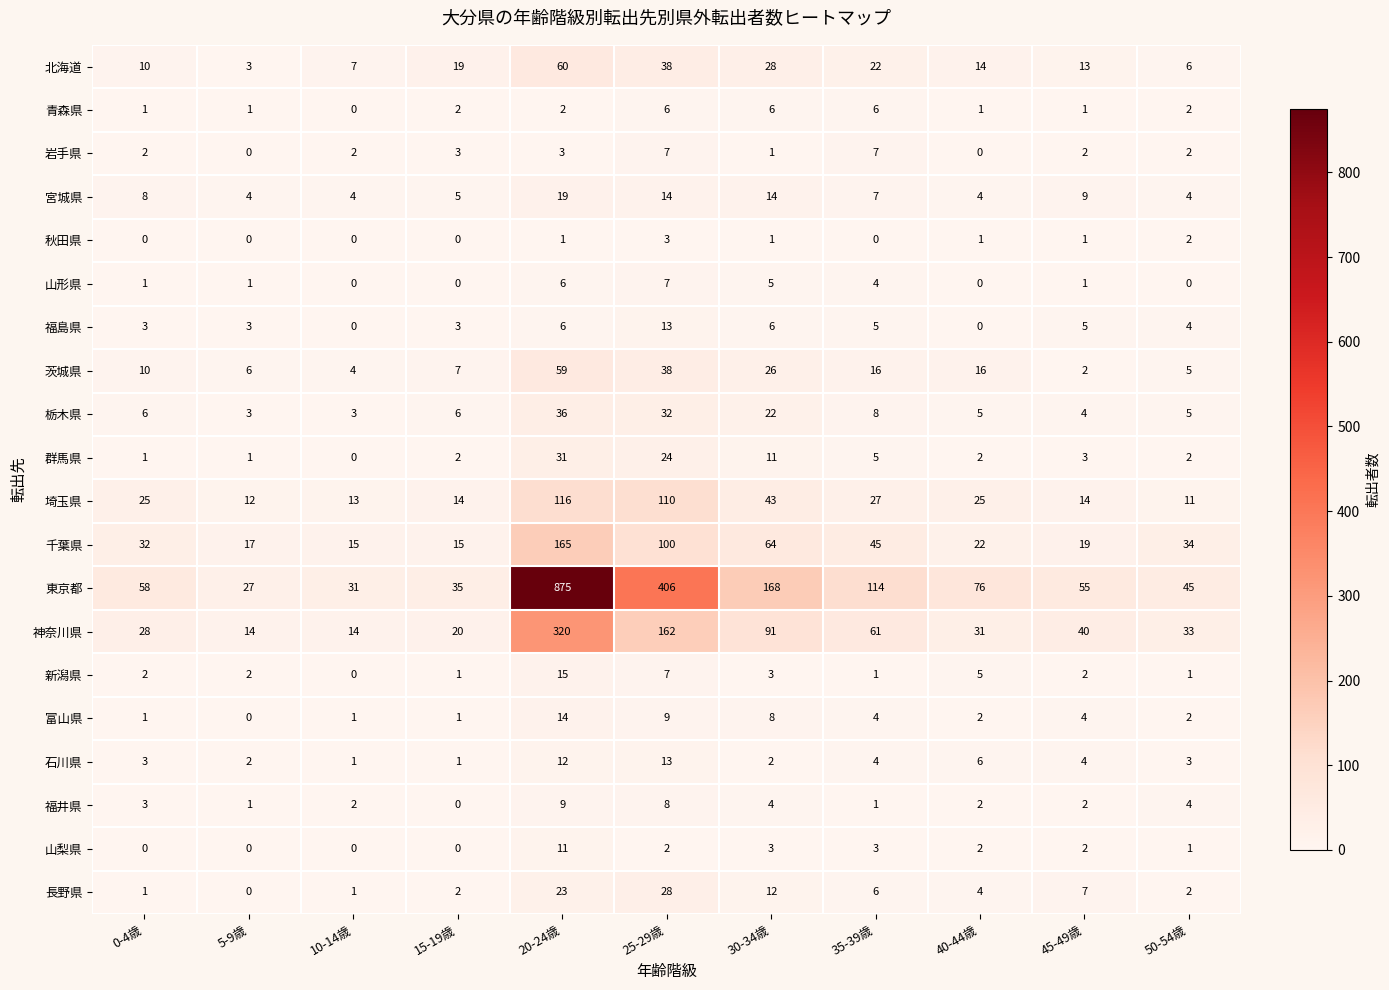

How many series are shown in this chart?

20